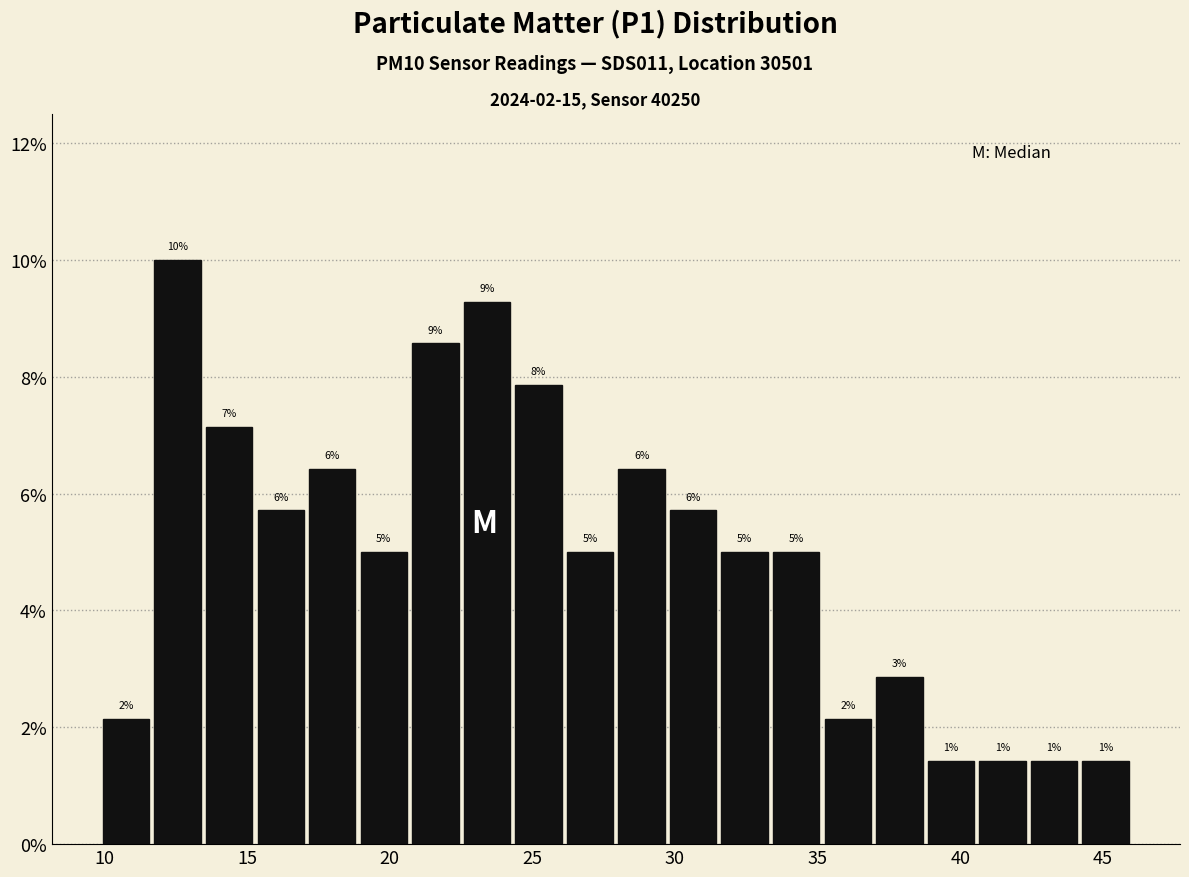

Around what value on the x-axis is the tallest bar? Give the approximate position of its centre, as read against the axis.

12.5